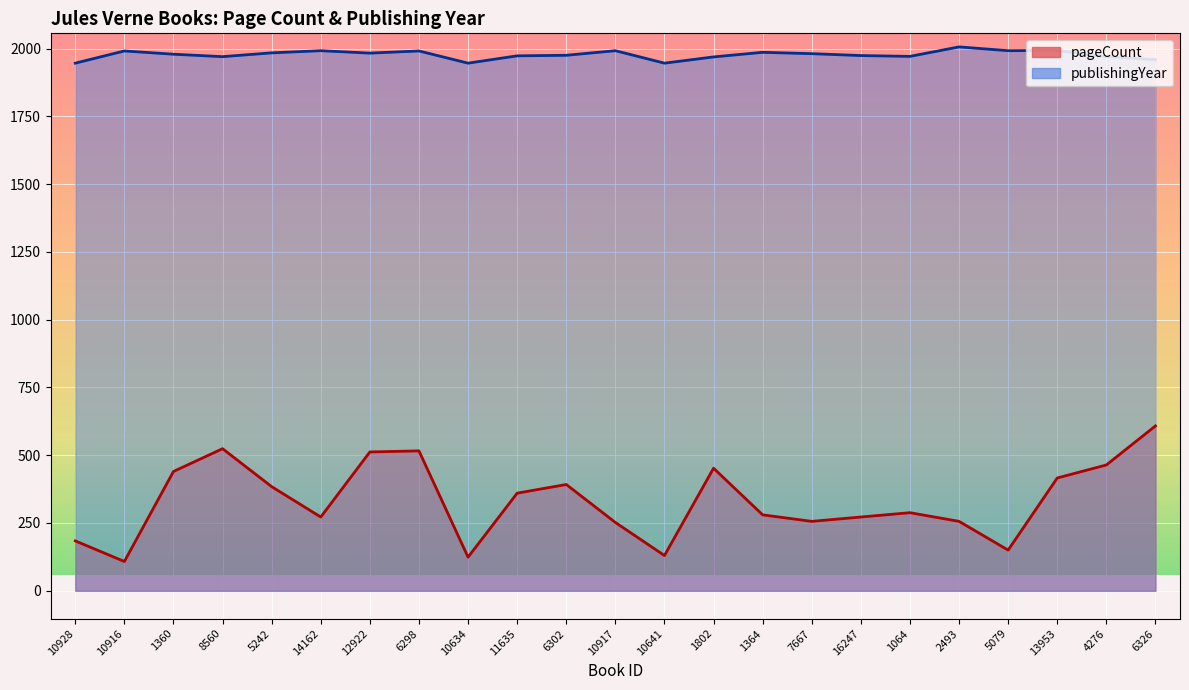

What is the label of the 23rd point from the left?

6326